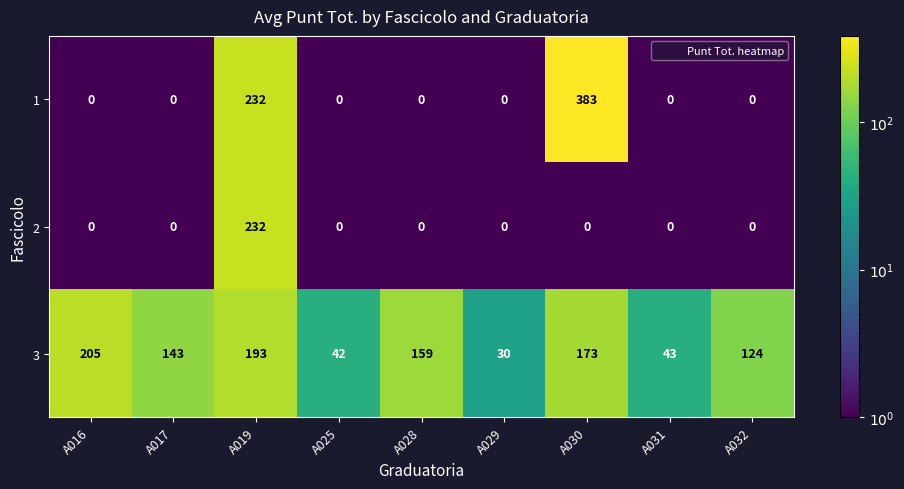

At which category is the sum across all series the highest?

A019